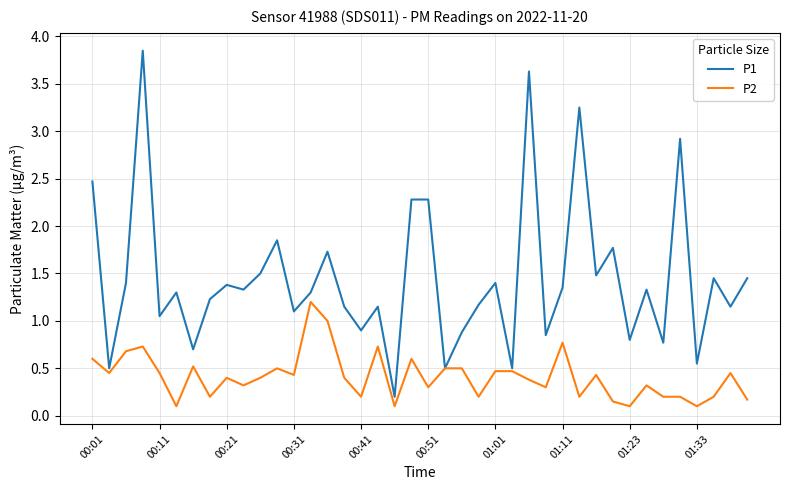

Does the chart display data point markers on the line(s)?

No